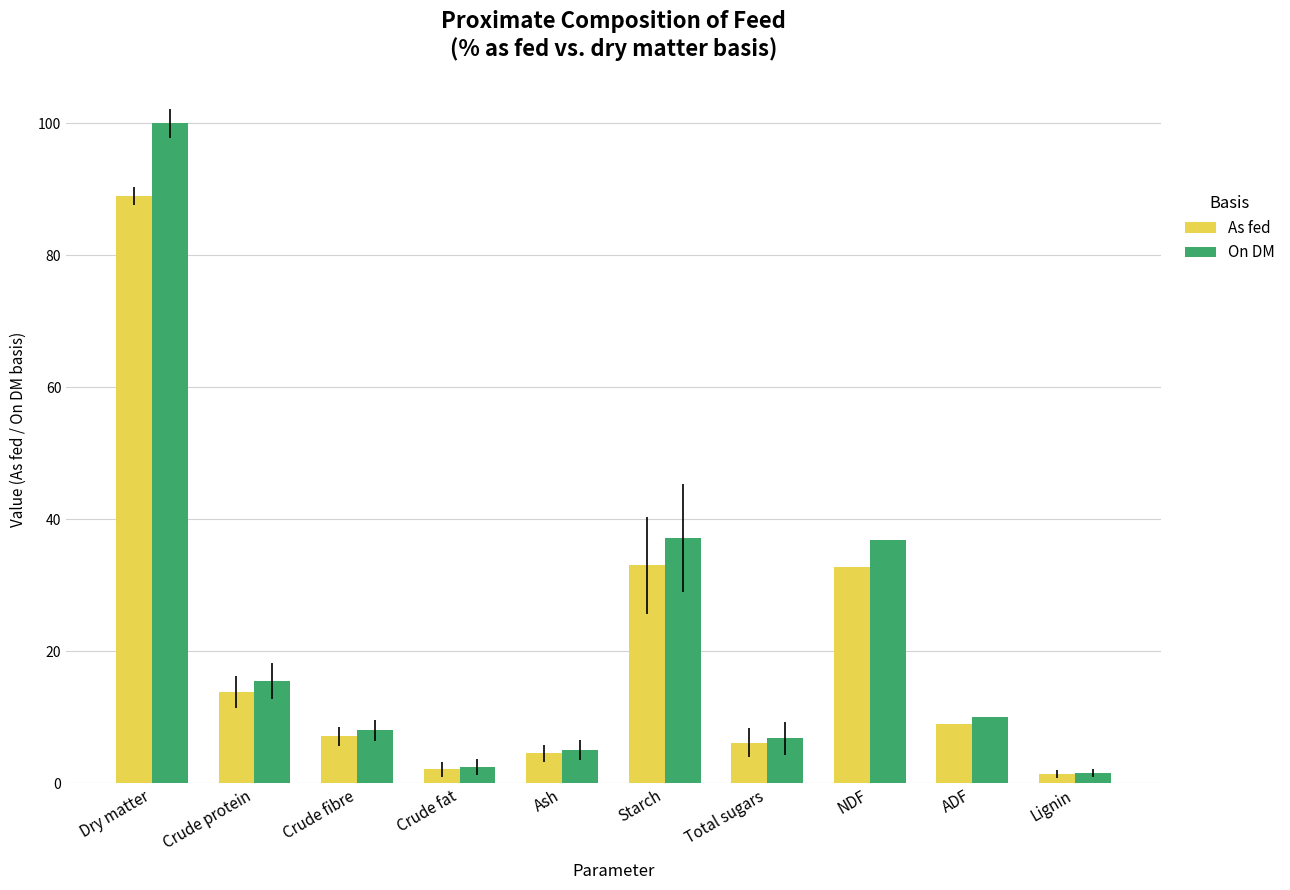

How many bars are there in total?

20